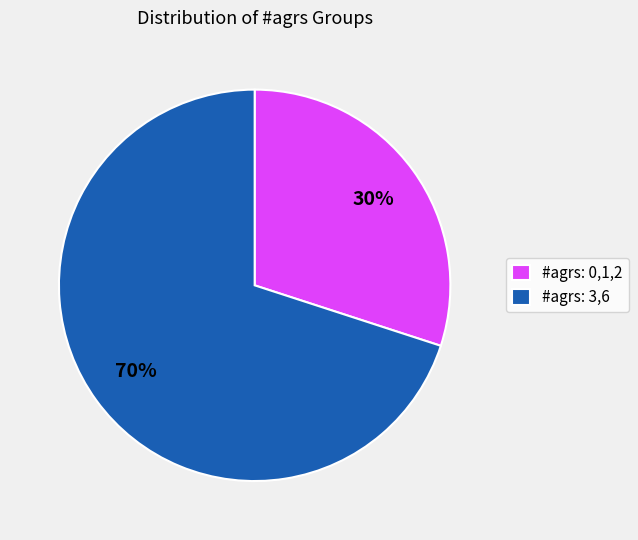

Rank the categories by value from lowest to highest.

#agrs: 0,1,2, #agrs: 3,6